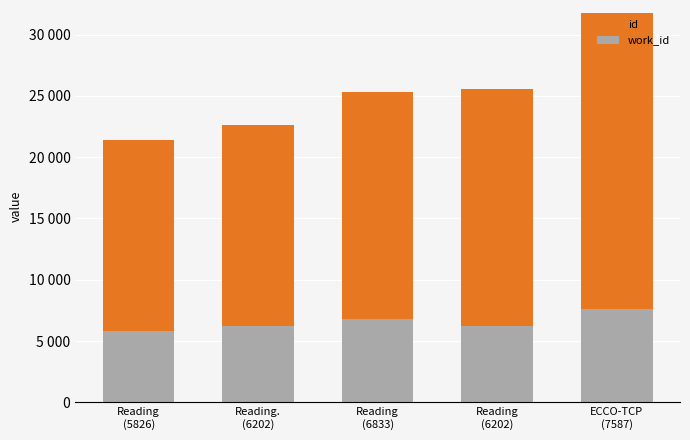

What are all the series names shown in the legend?

id, work_id